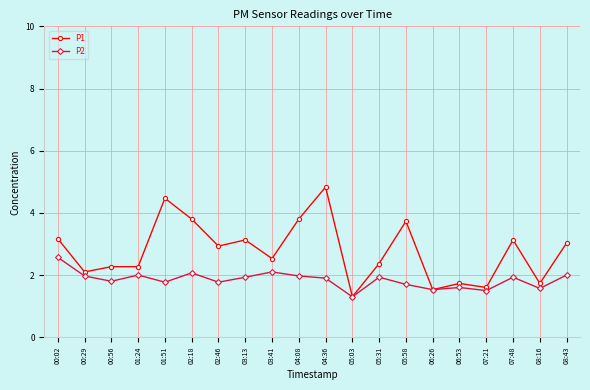

Is it true that P2 equals 1.8 at 00:56?

True